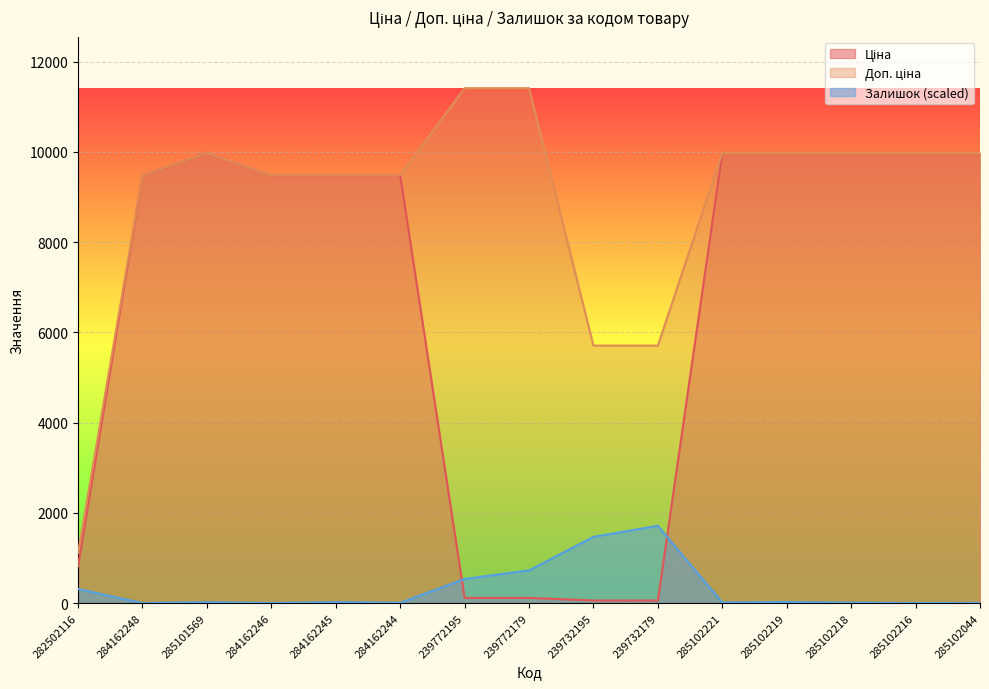

Where is Залишок nearest to the value 855?

239772179